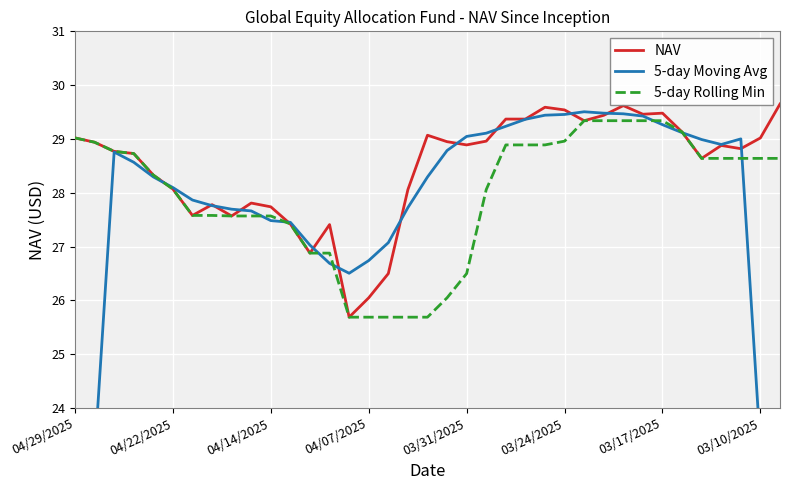

What is the highest value of the 5-day Rolling Min series?

29.3